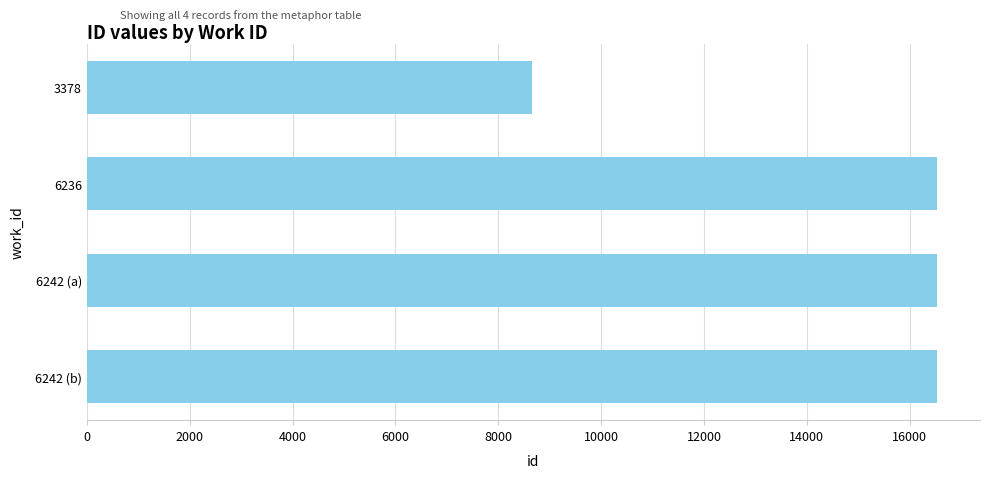

Is it true that the value at 6236 is 16526?

True